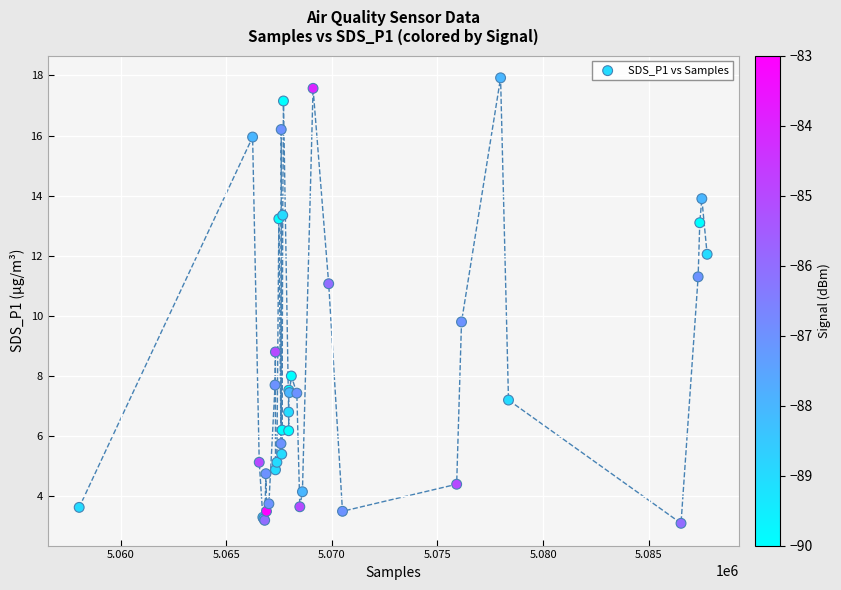

What Y value in the scatter plot is closest to 10?

9.8